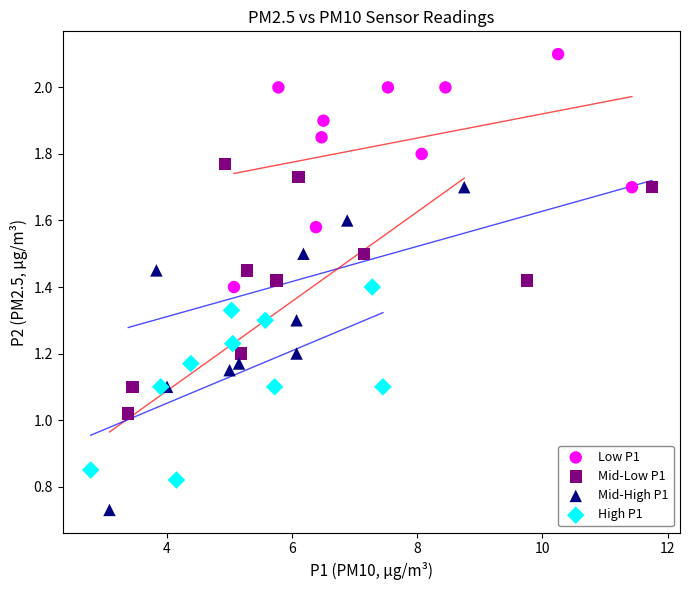

Which series has the largest Y range (max minus min)?

Mid-High P1